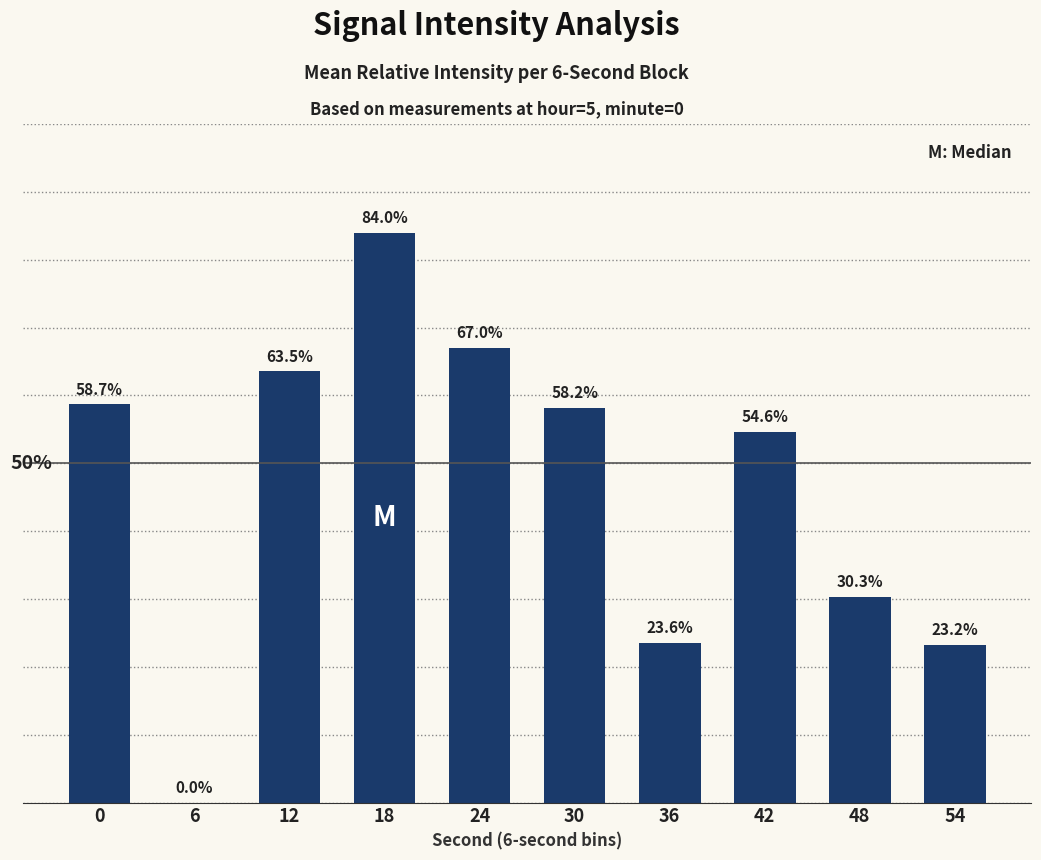

Are the bars horizontal?

No